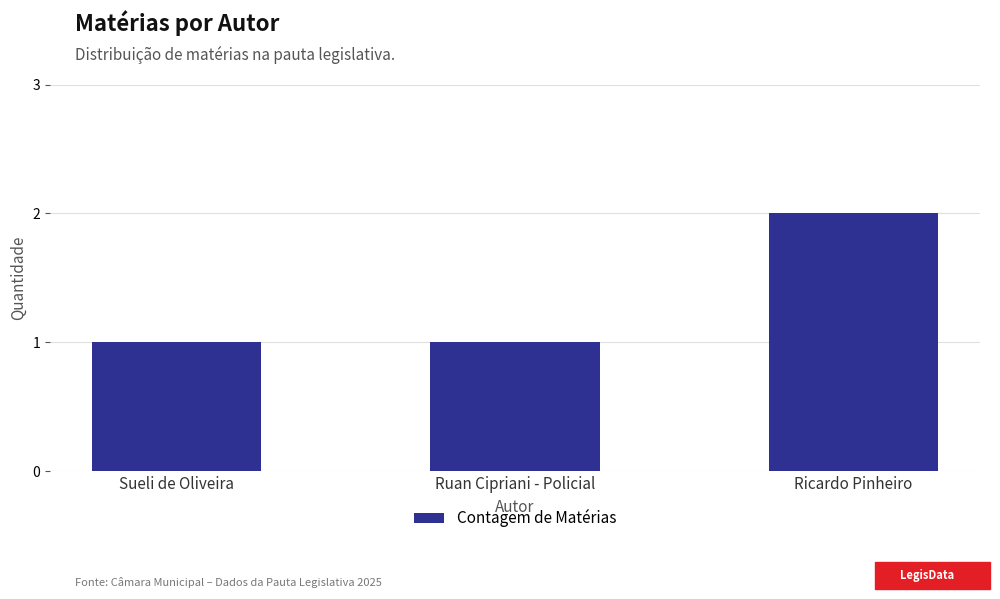

What is the minimum value shown in the chart?

1